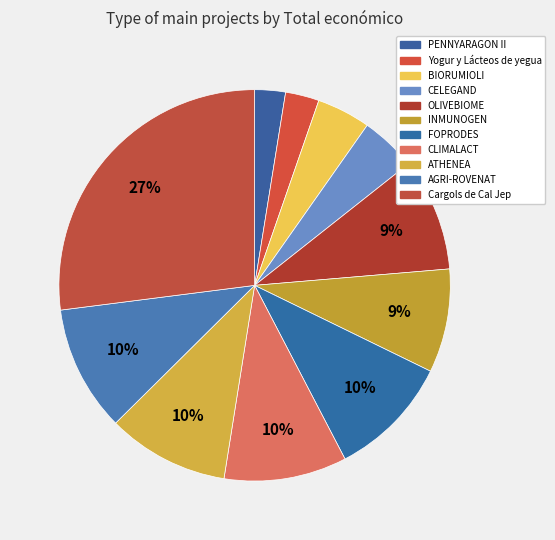

Count the number of slices in the pie.

11